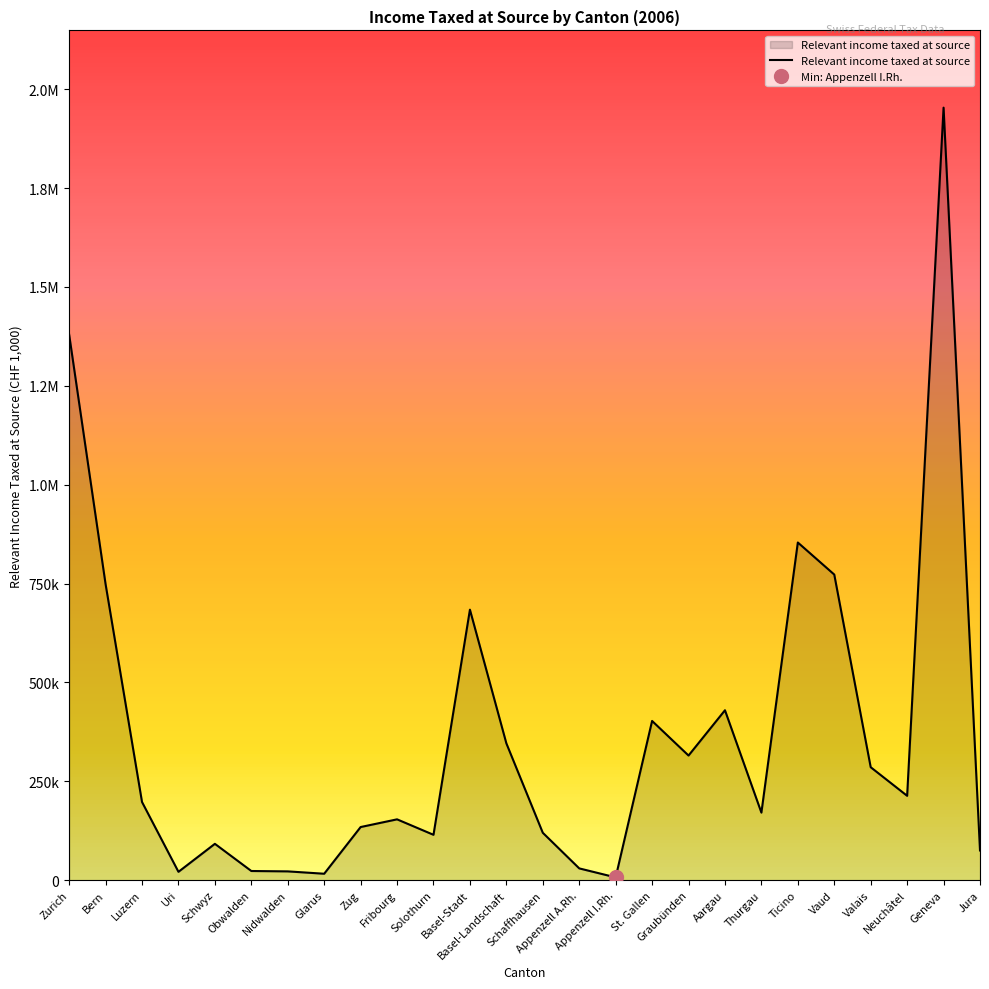

The value at Schaffhausen is 119683.8. True or false?

True